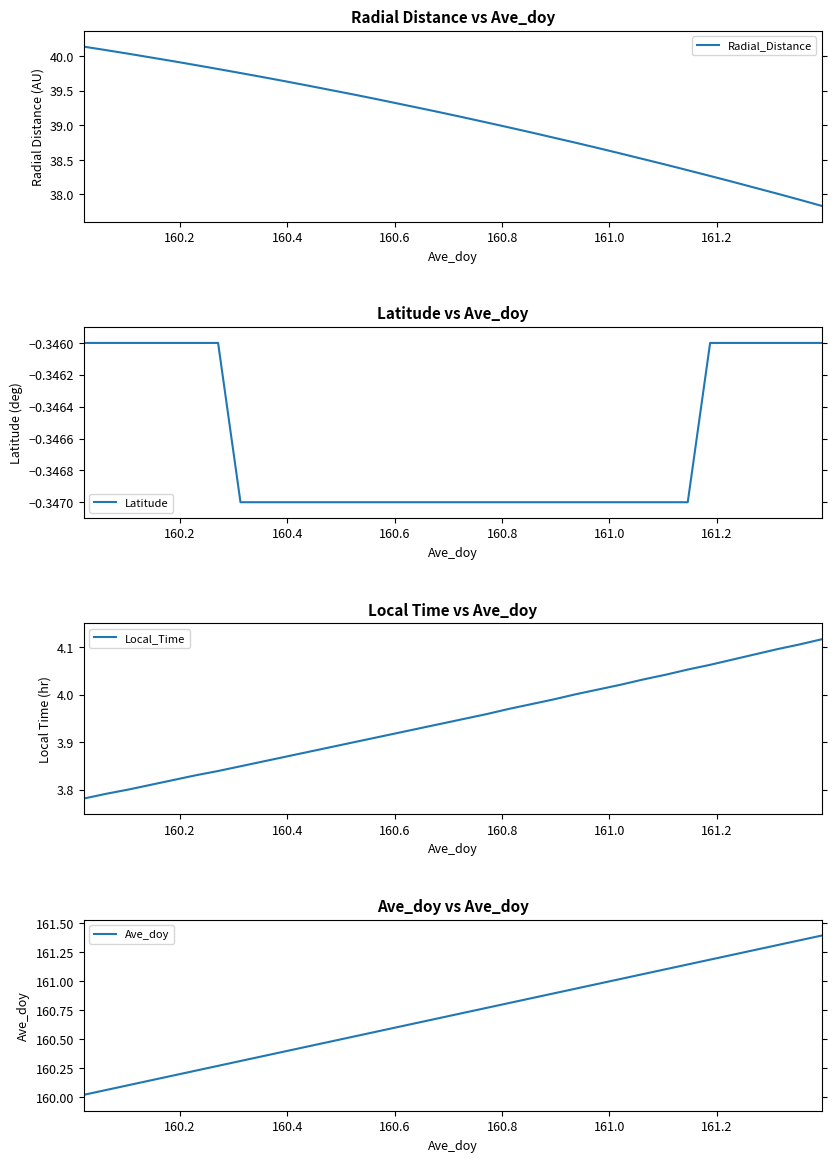

Which series has the largest total across all categories?

Ave_doy